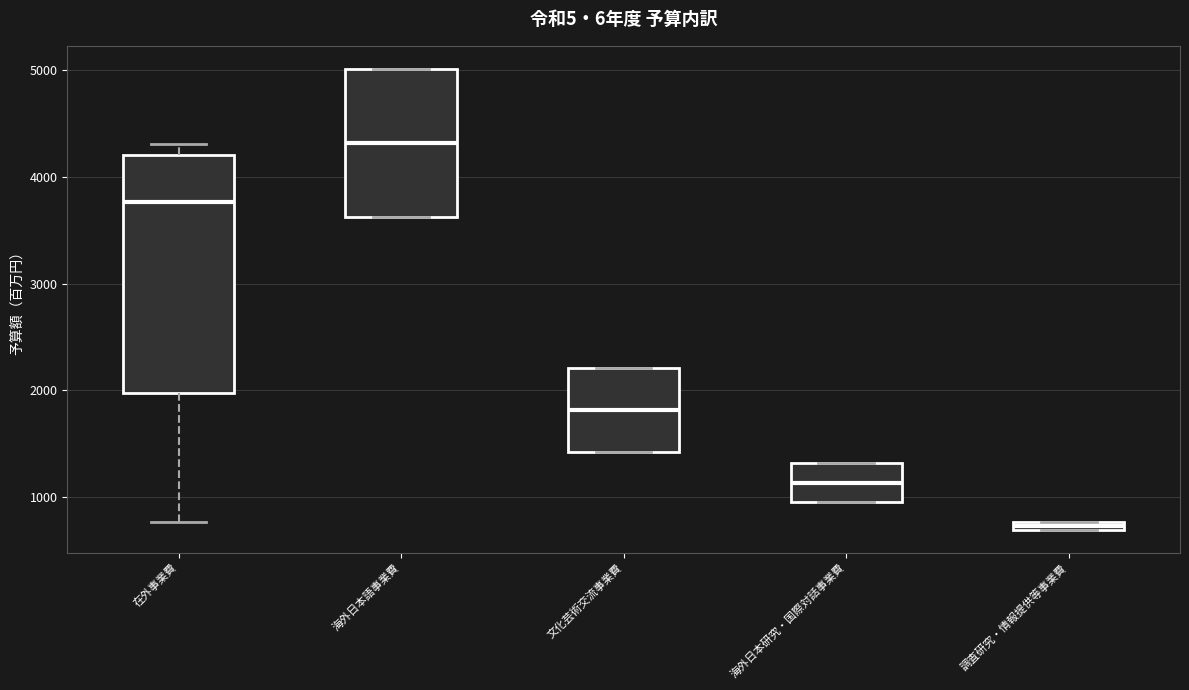

Where does the median line of the box for 在外事業費 sit on the y-axis? The values are not printed on the chart, so give them approximately, as read against the axis.

3800